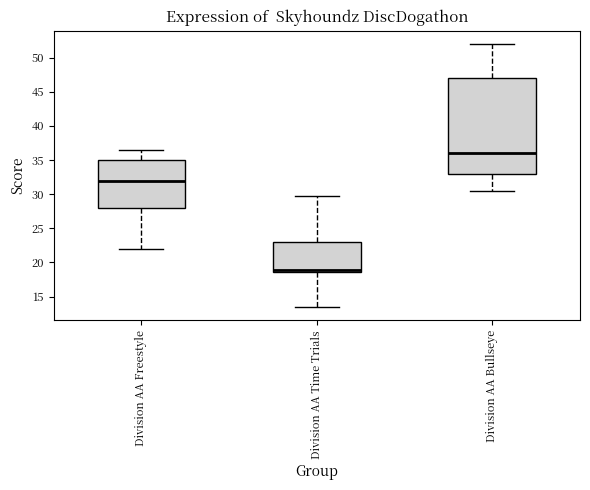

Reading left to right, transcribe this box plot: for each box, give where its median line is, the range the box spans, and where its two whiskers end, as read against the y-axis. The values are not printed on the chart, so give them approximately, as read against the axis.

Division AA Freestyle: median 32.0, box 28.0 to 35.0, whiskers 22.0 to 36.5
Division AA Time Trials: median 19.0, box 18.5 to 23.0, whiskers 13.5 to 29.5
Division AA Bullseye: median 36.0, box 33.0 to 47.0, whiskers 30.5 to 52.0